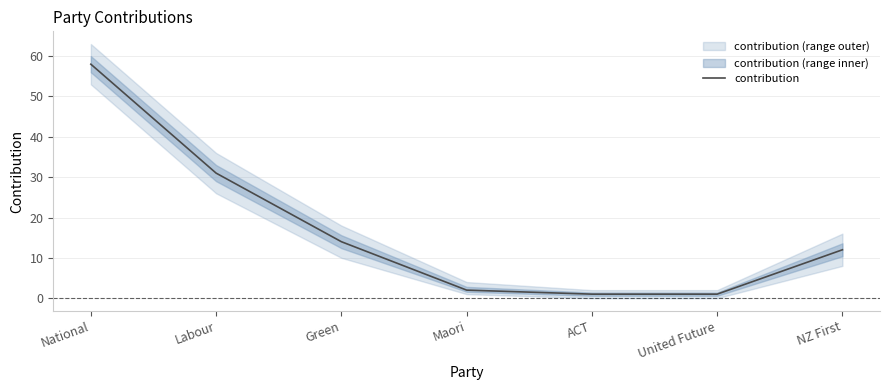

The value at ACT is 1. True or false?

True